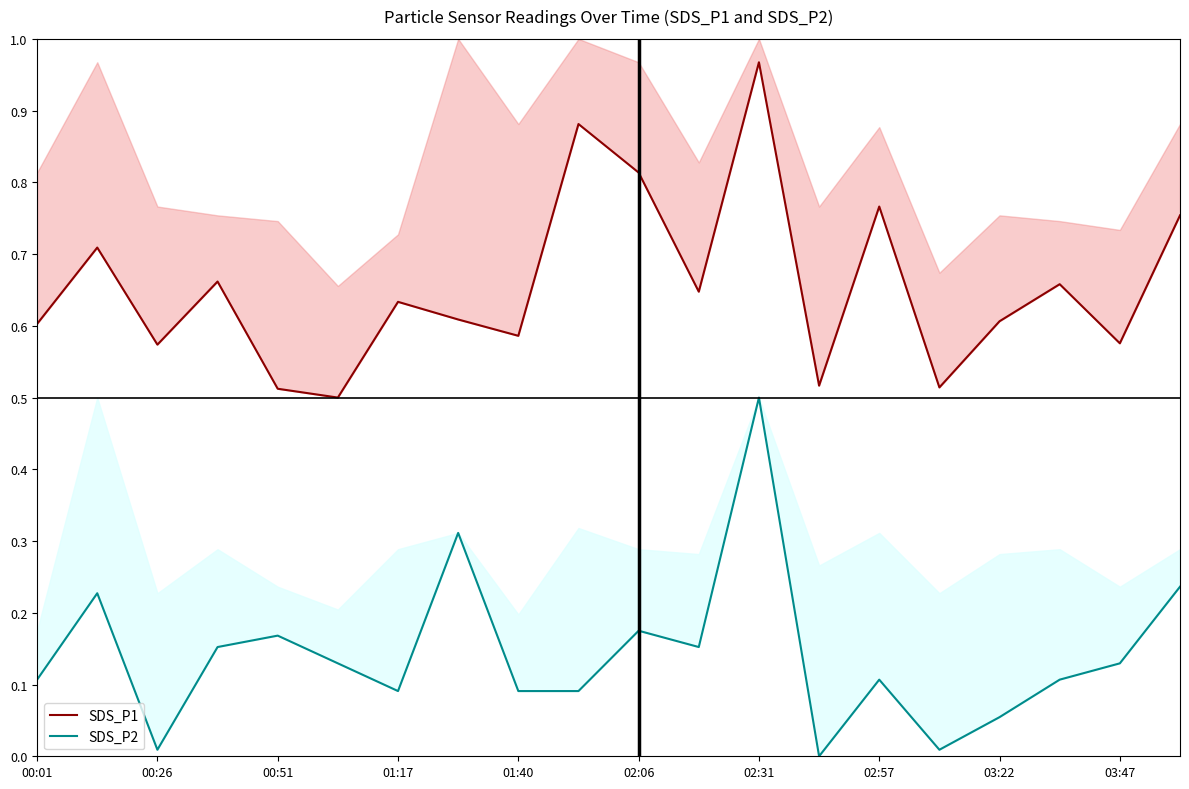

What is the greatest value displayed?

1.0